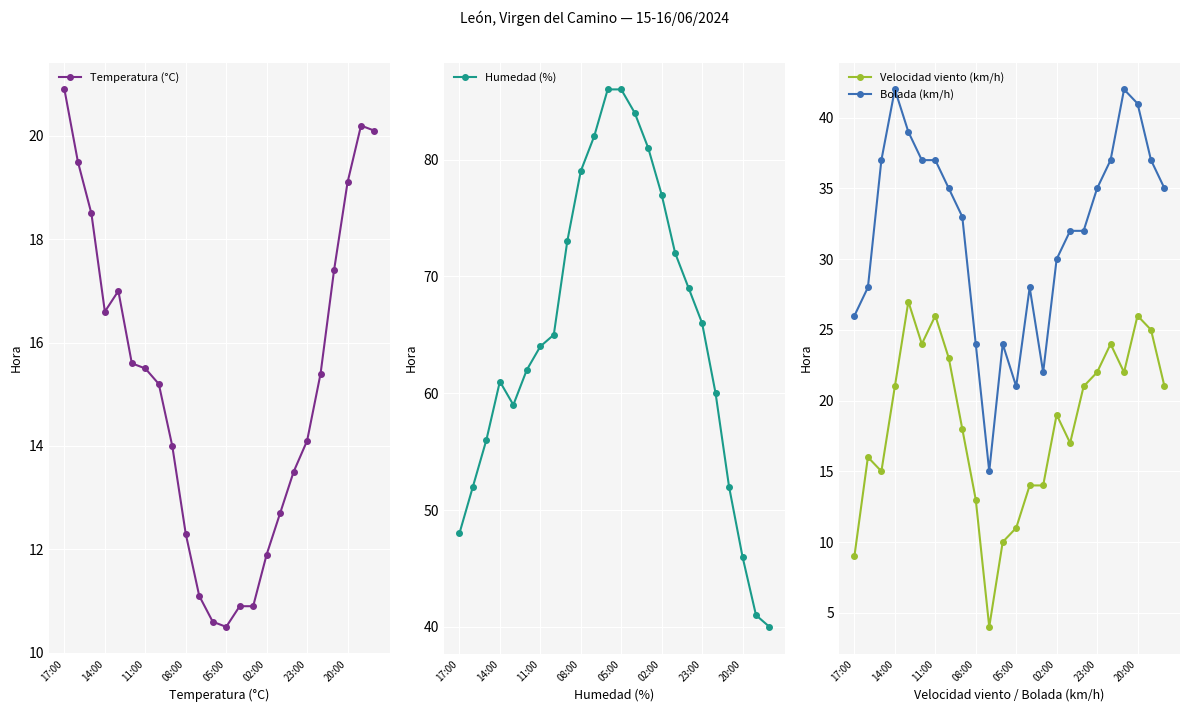

At how many categories does at least one series exceed 22?

24